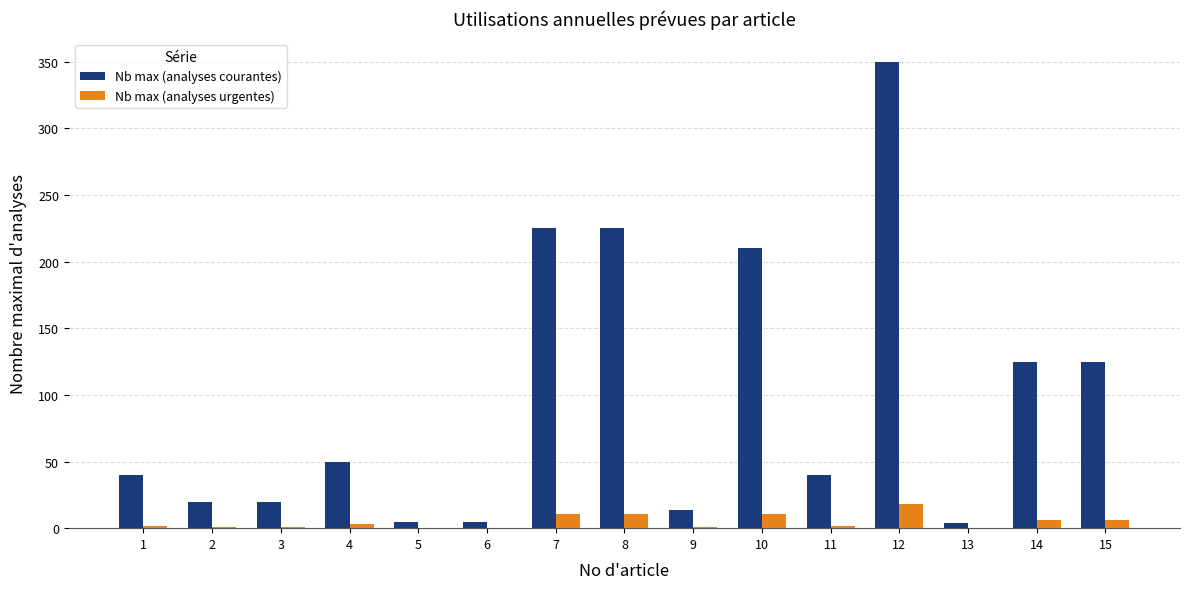

At which category is the sum across all series the highest?

12